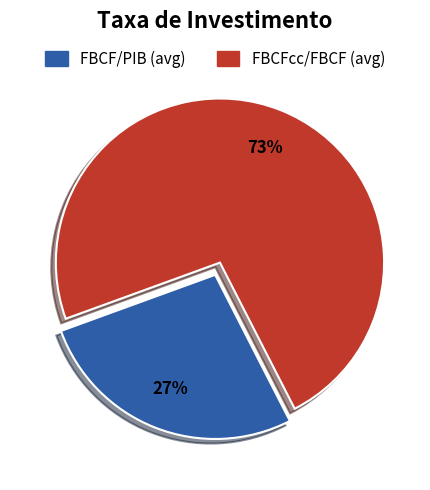

To the nearest percent, what is the difference between the largest and smallest slice percentages?

46%